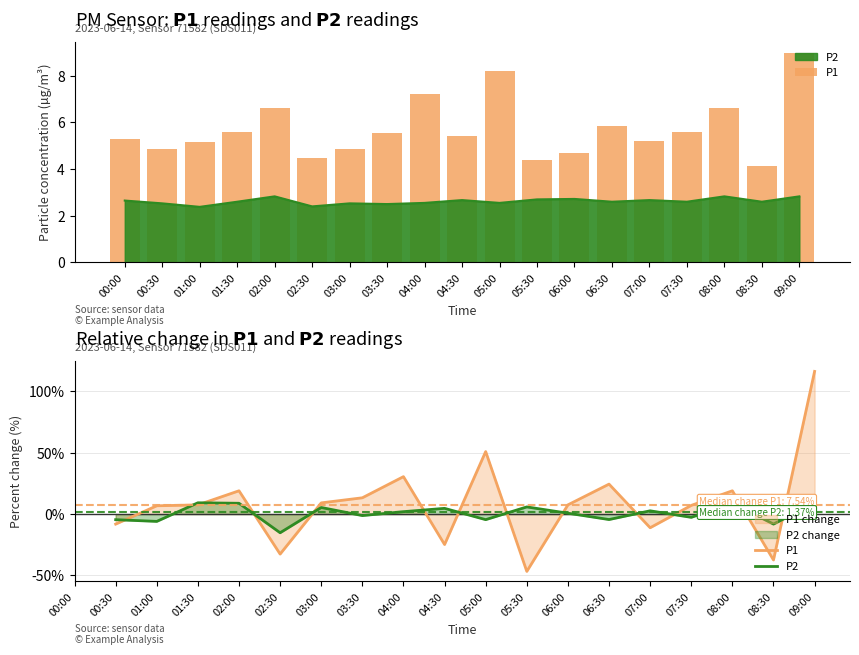

Reading left to right, transcribe all the data shown in this chart.

P1: -8.1	6.8	7.5	19.0	-32.6	9.2	13.3	30.6	-24.8	51.0	-46.7	7.6	24.5	-11.1	7.1	19.0	-37.4	116.4
P2: -4.5	-5.9	9.2	8.8	-15.2	5.4	-1.2	2.0	4.7	-4.5	5.9	0.7	-4.4	2.7	-2.6	8.8	-8.1	8.8